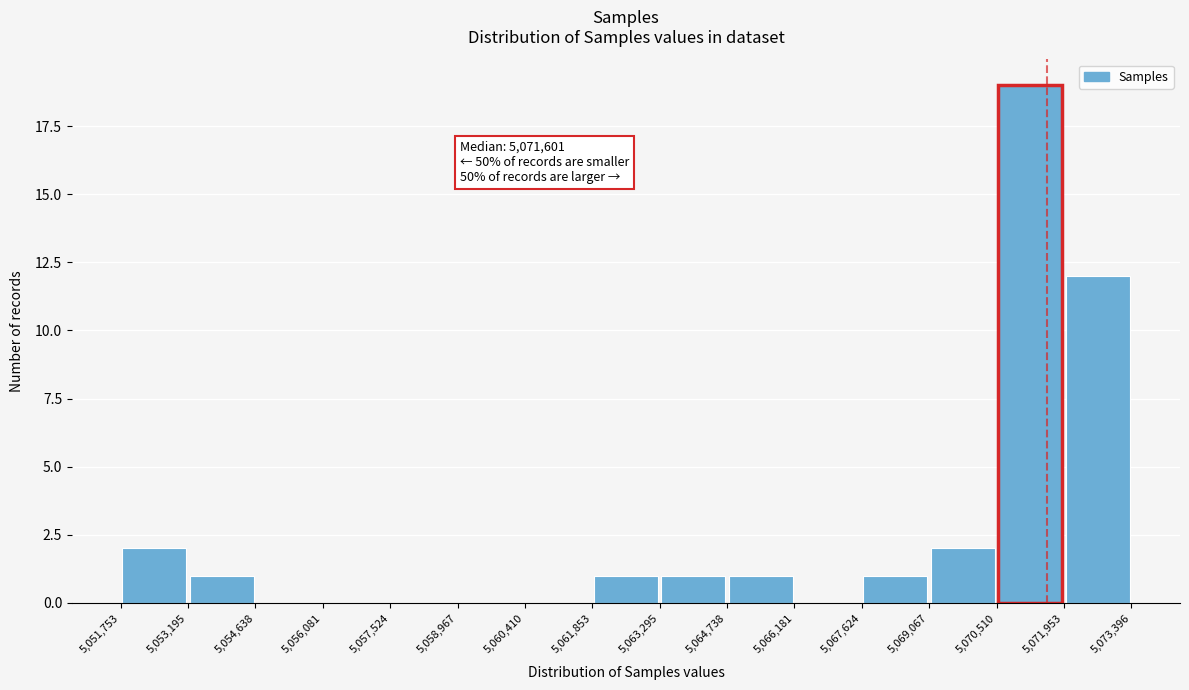

Which range on the x-axis has the tallest bar?

5,070,510 to 5,071,953